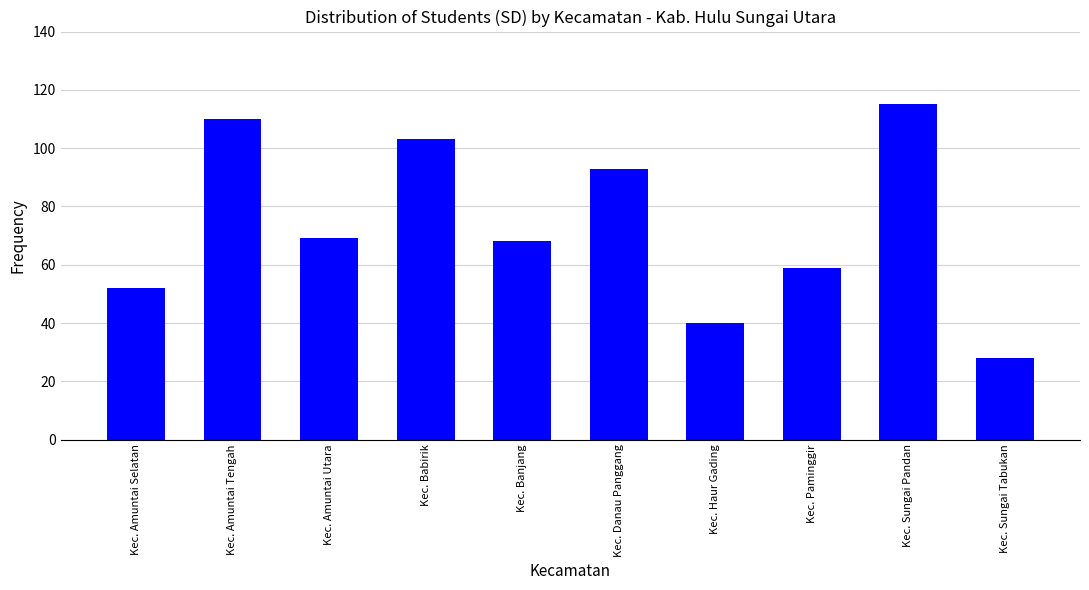

What is the average value?

74